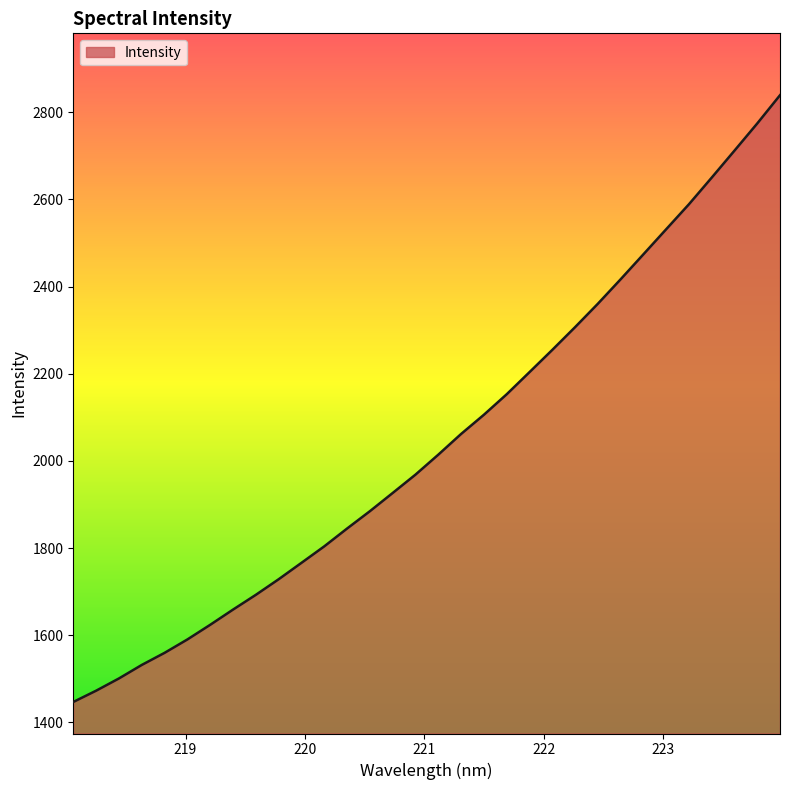

What is the smallest value displayed?

1446.9